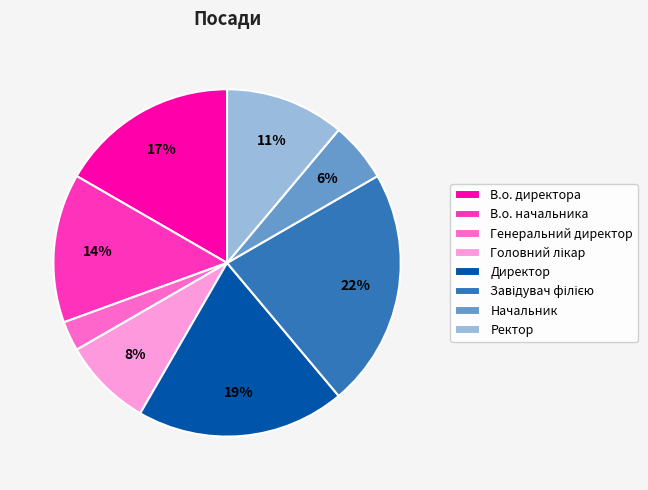

Which has a higher value, Генеральний директор or Директор?

Директор